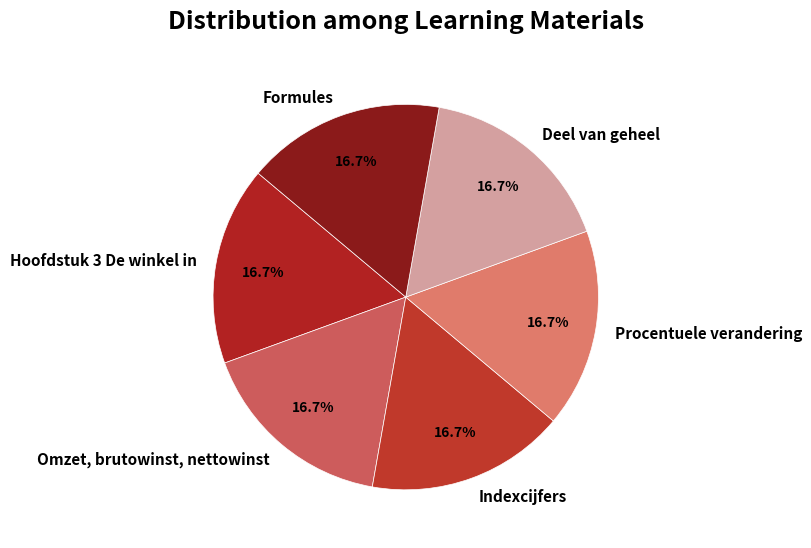

What portion of the pie excludes Deel van geheel?

83.3%